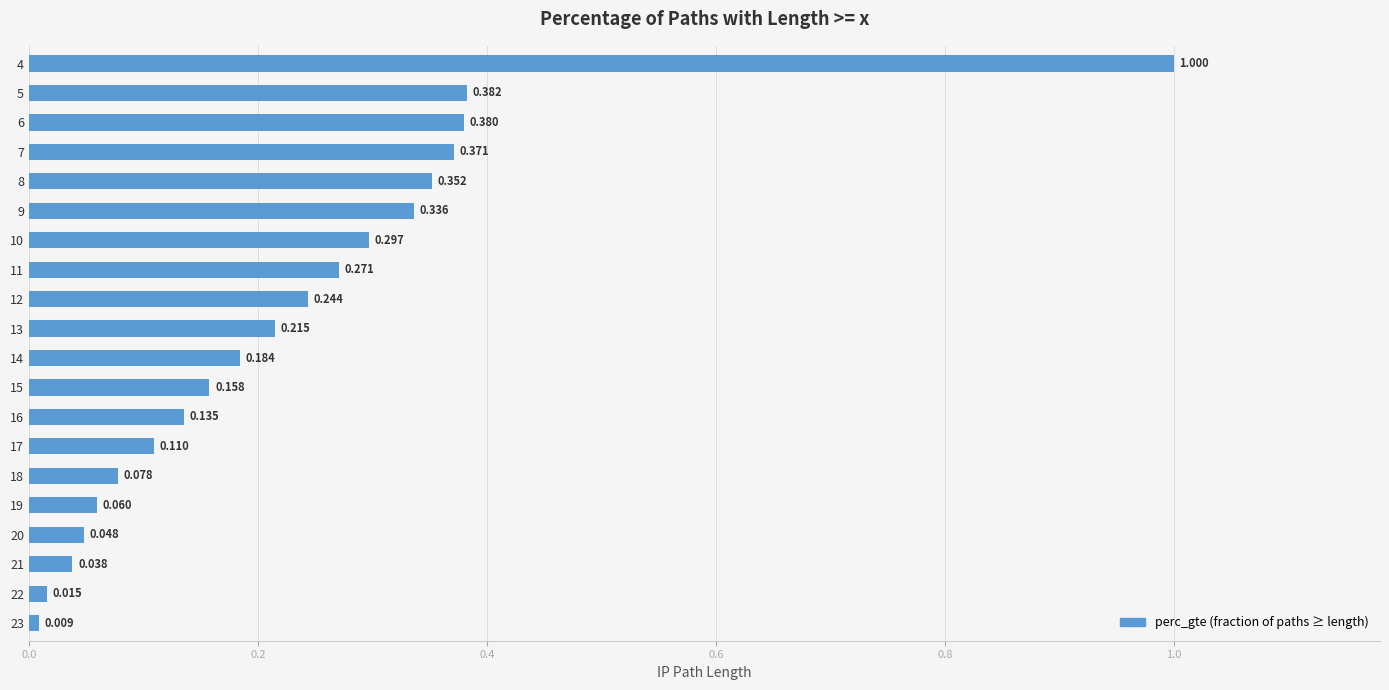

Are the bars horizontal?

Yes